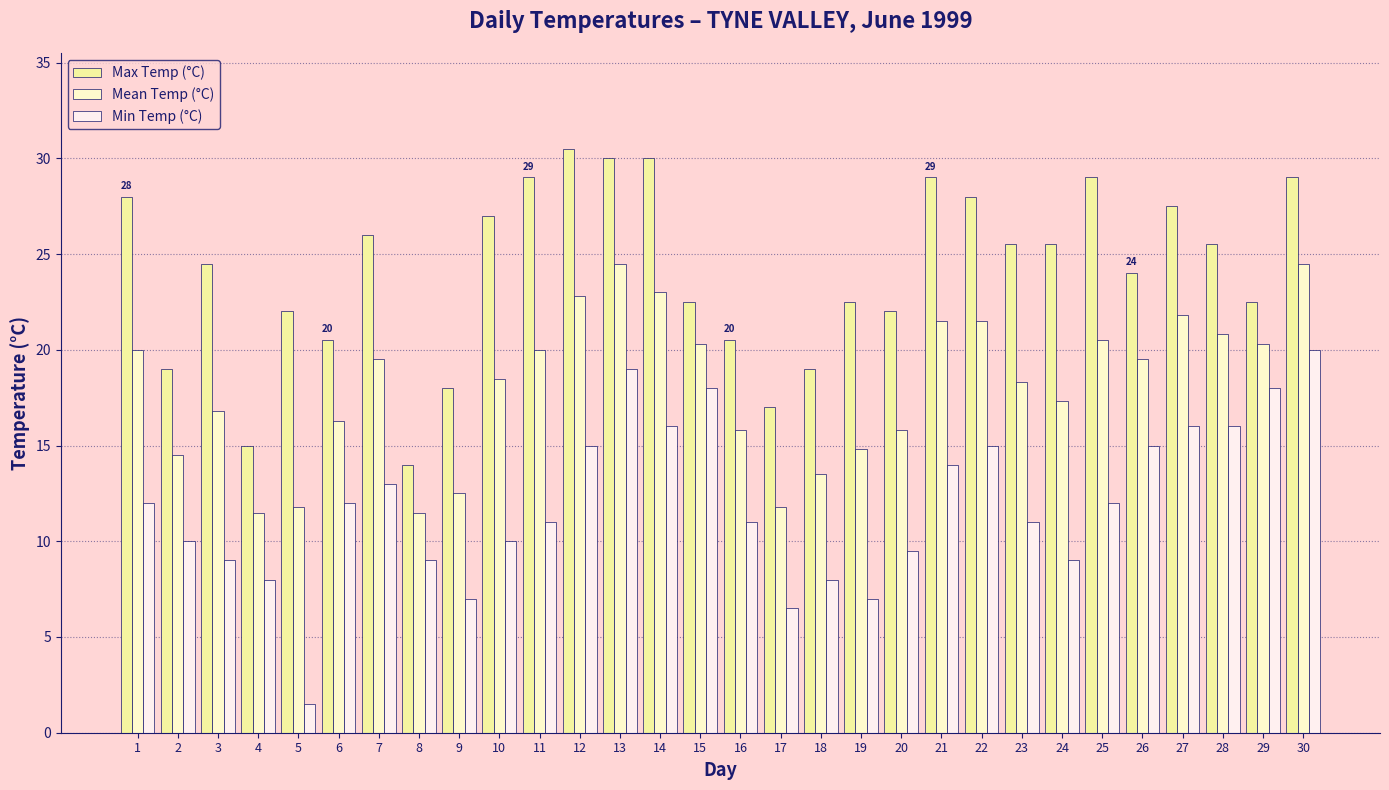

Which series has the largest total across all categories?

Max Temp (°C)